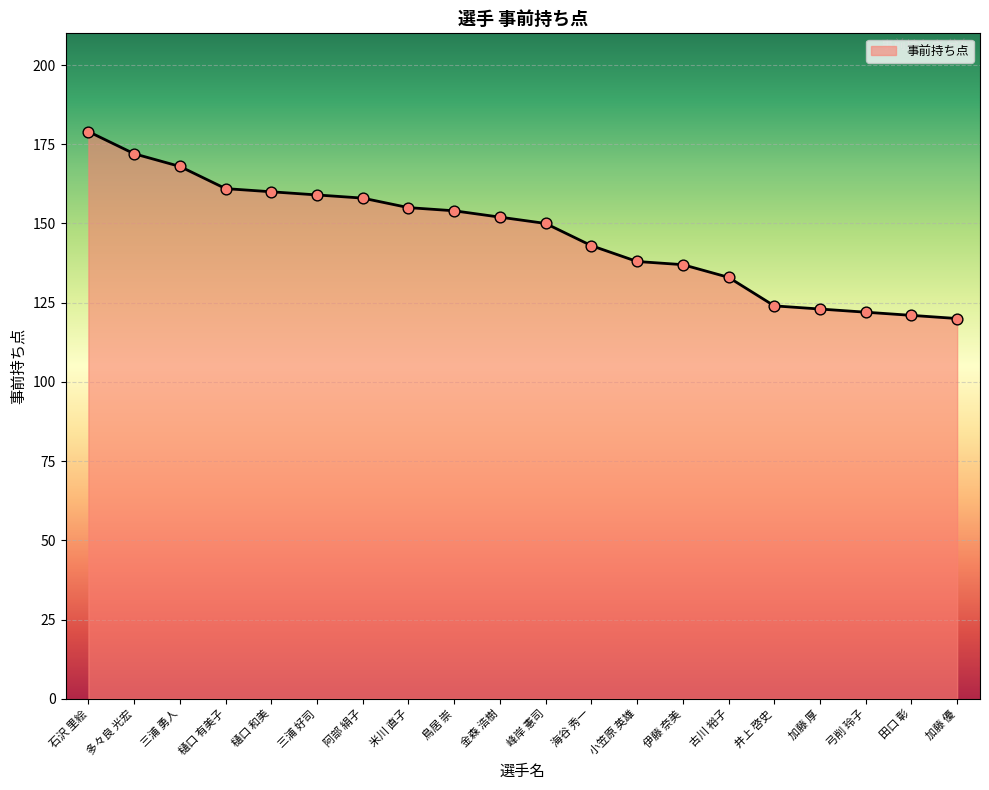

Which has a higher value, 古川 裕子 or 米川 直子?

米川 直子